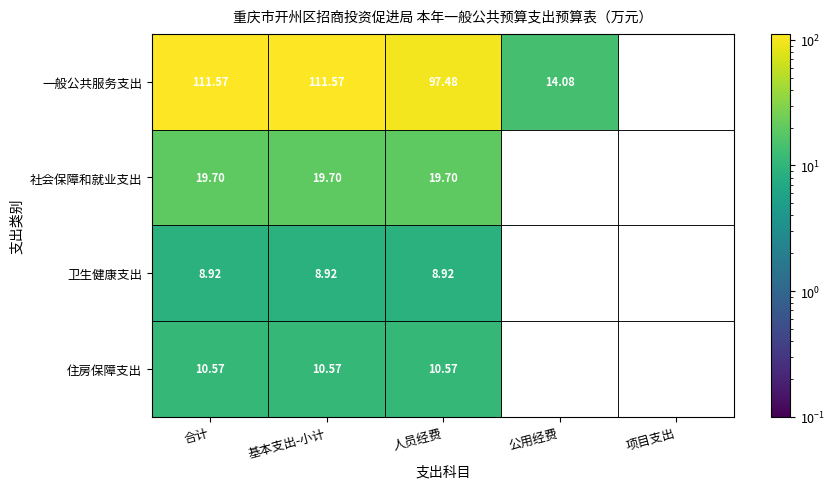

Rank the series at 合计 from highest to lowest value.

一般公共服务支出, 社会保障和就业支出, 住房保障支出, 卫生健康支出